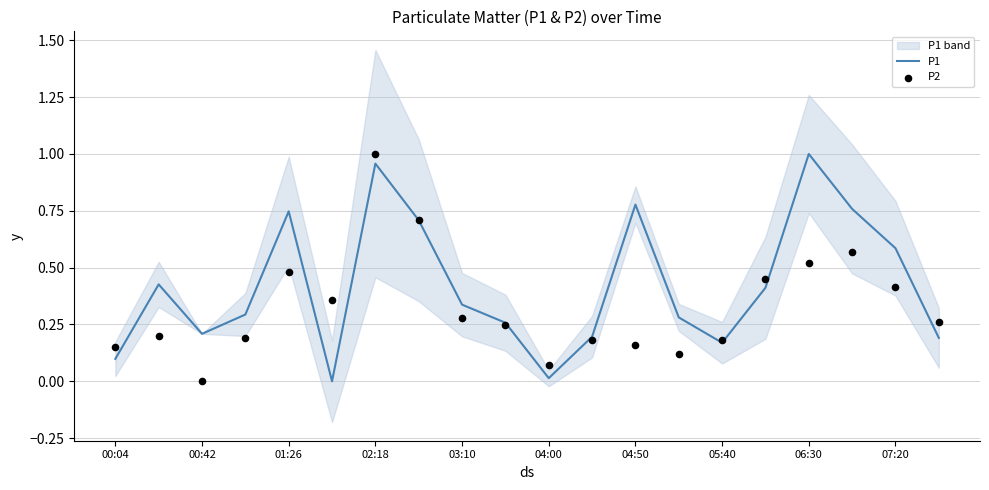

Which series has the widest spread of Y values?

P1